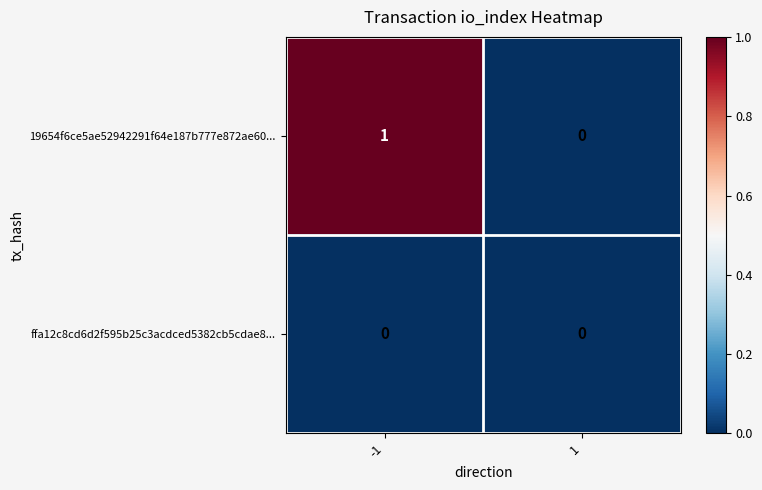

The 19654f6ce5ae52942291f64e187b777e872ae60... series shows -1 at 1. True or false?

False